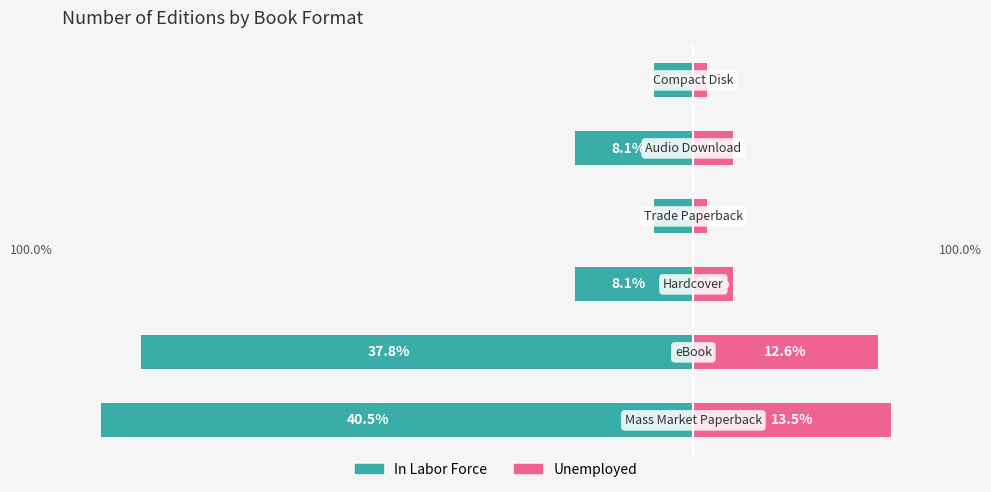

Is the value of Unemployed at 5 greater than the value of In Labor Force at 5?

Yes